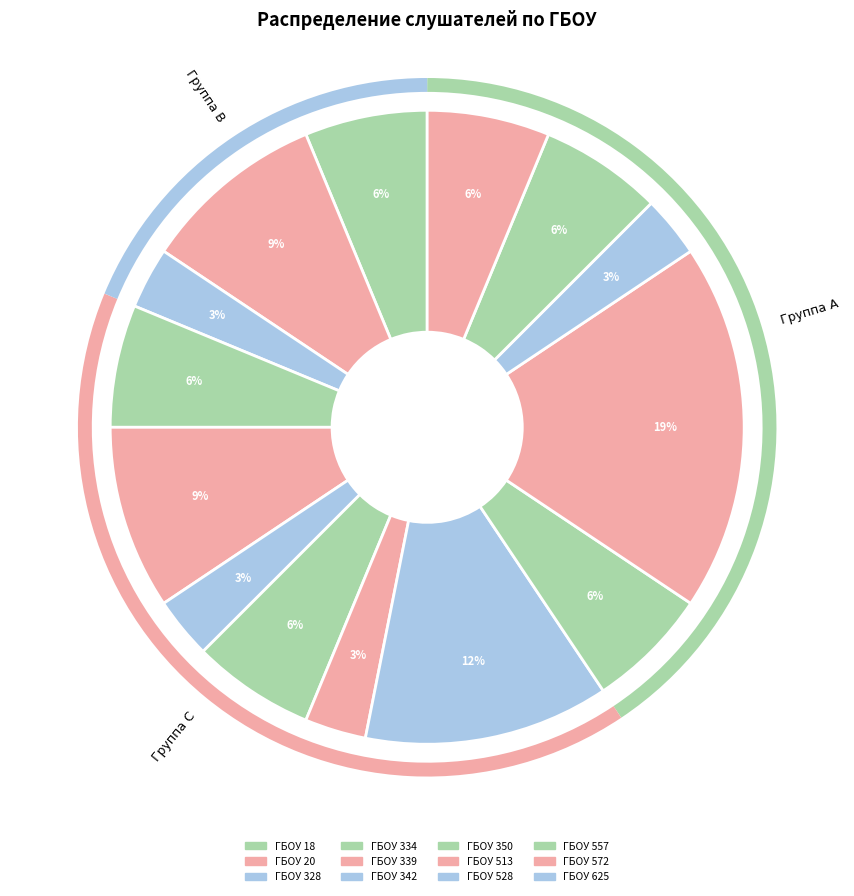

Count the number of slices in the pie.

14